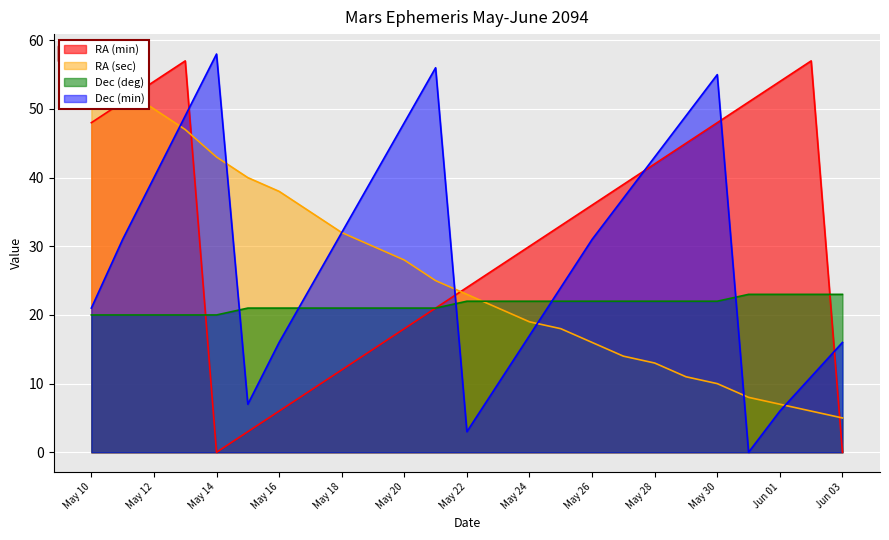

True or false: RA (min) and RA (sec) cross at least once.

True